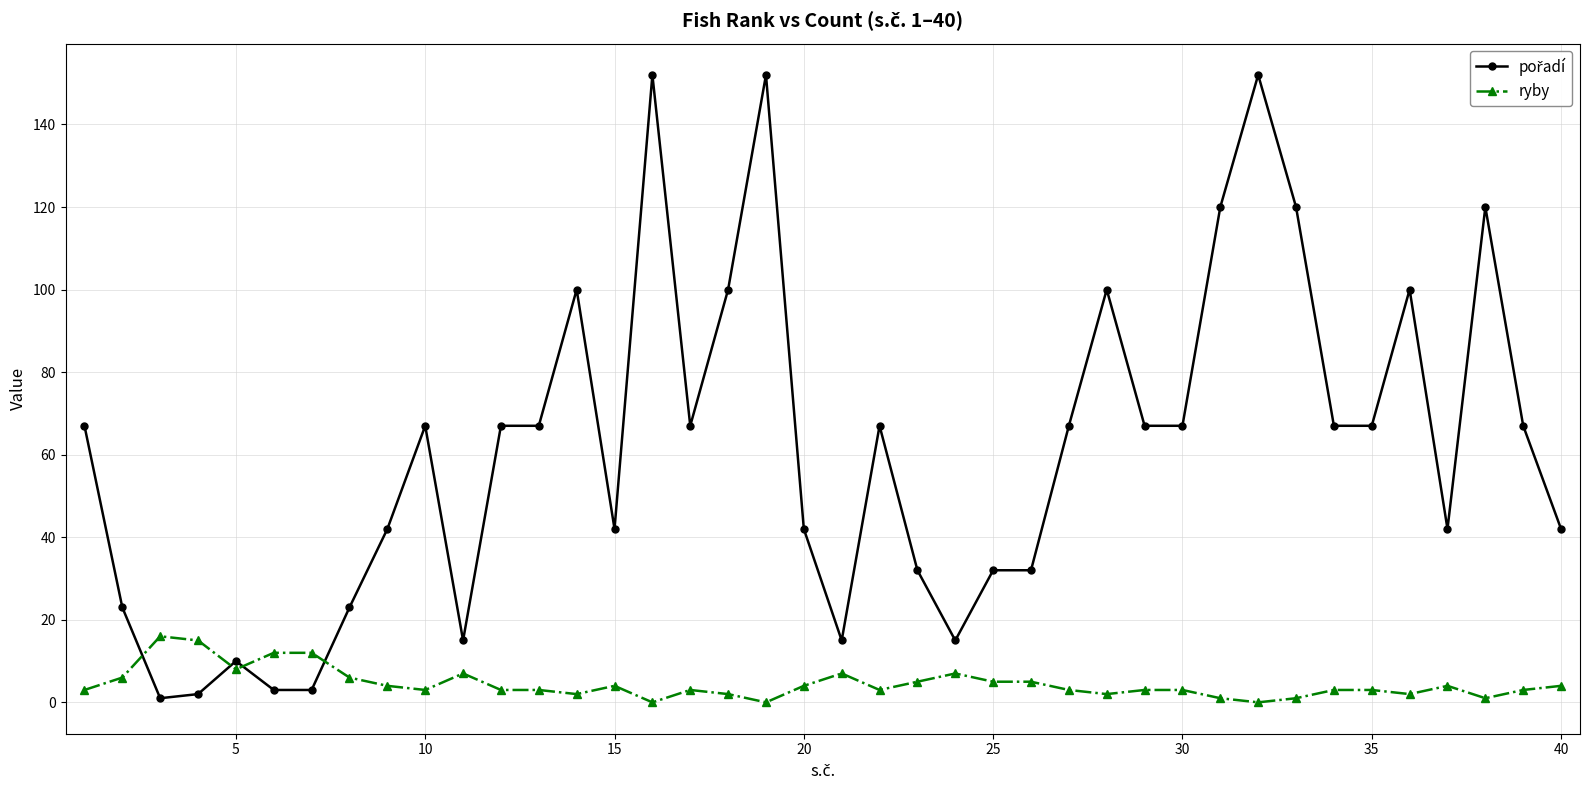

What is the maximum value for ryby?

16